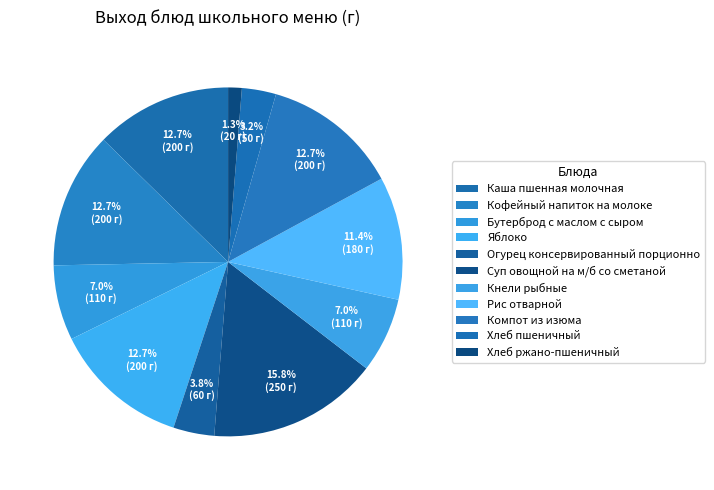

To the nearest percent, what portion does Хлеб пшеничный represent?

3%